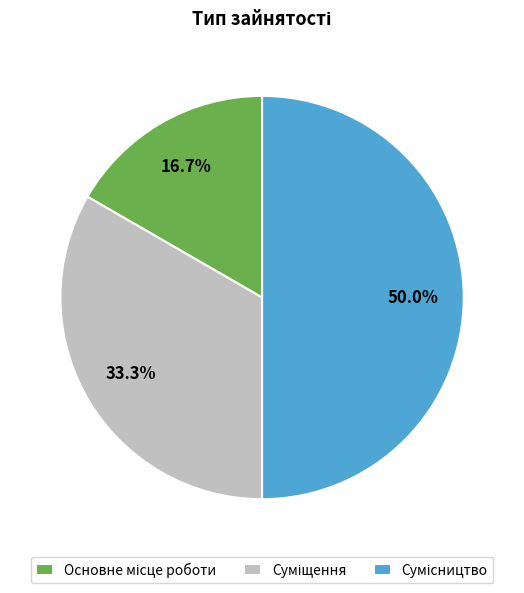

What is the ratio of the value at Сумісництво to the value at Основне місце роботи?

3.0